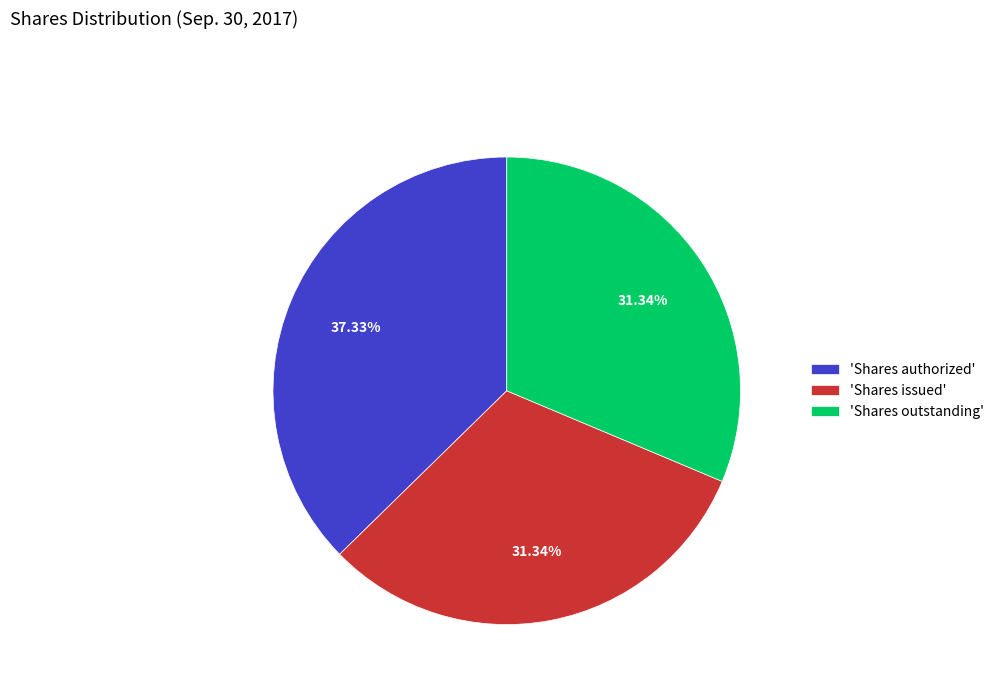

Which slice is the largest?

'Shares authorized'